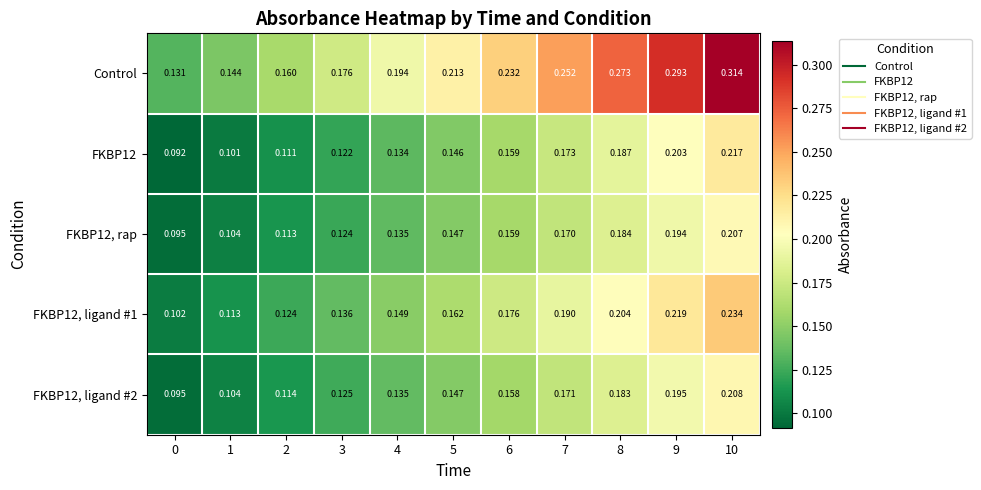

Which series changed the most between 4 and 8?

Control